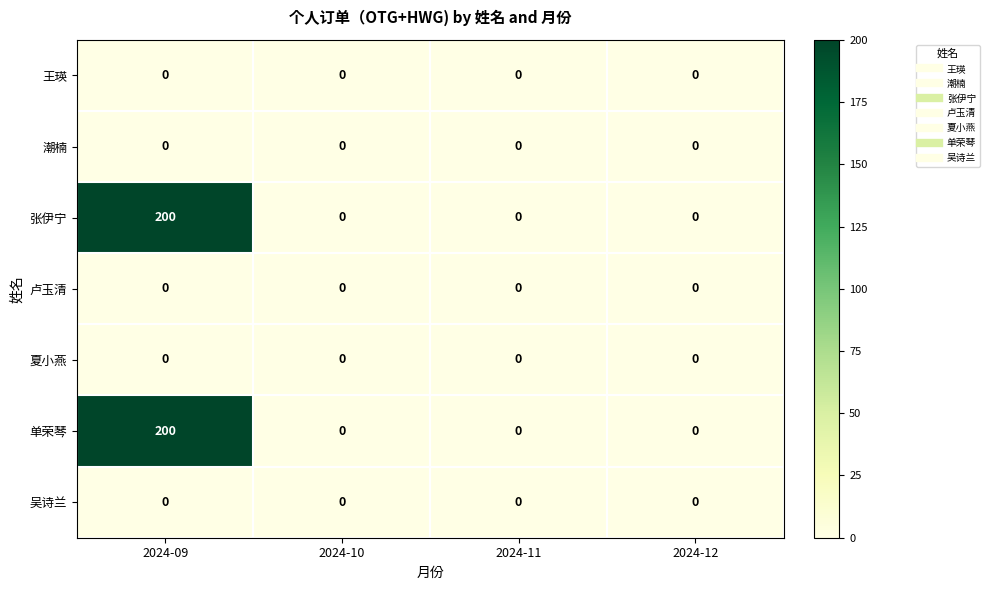

Is it true that 卢玉清 equals 0 at 2024-10?

True